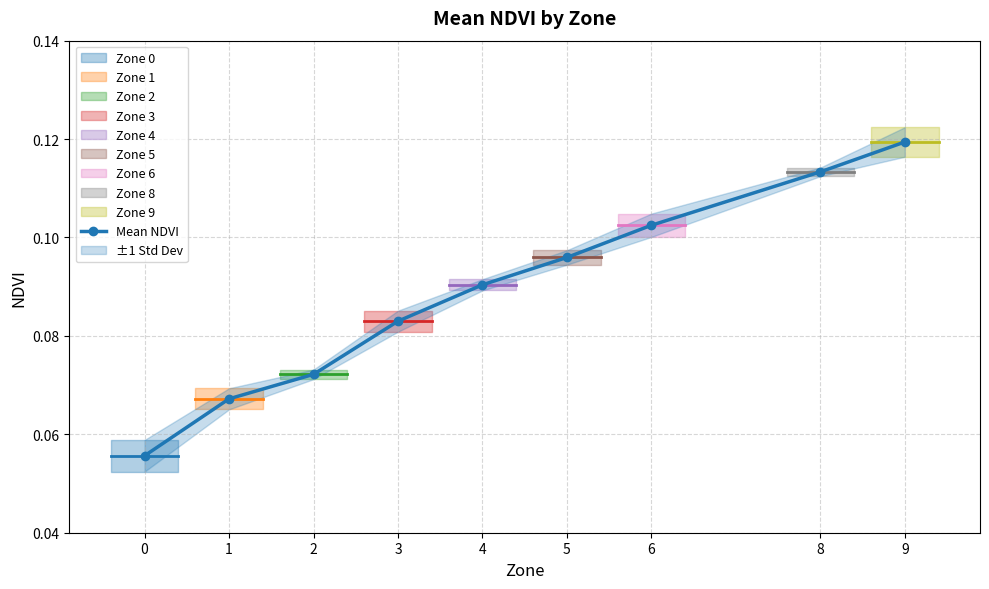

What is the difference between the second highest and minimum values?

0.1